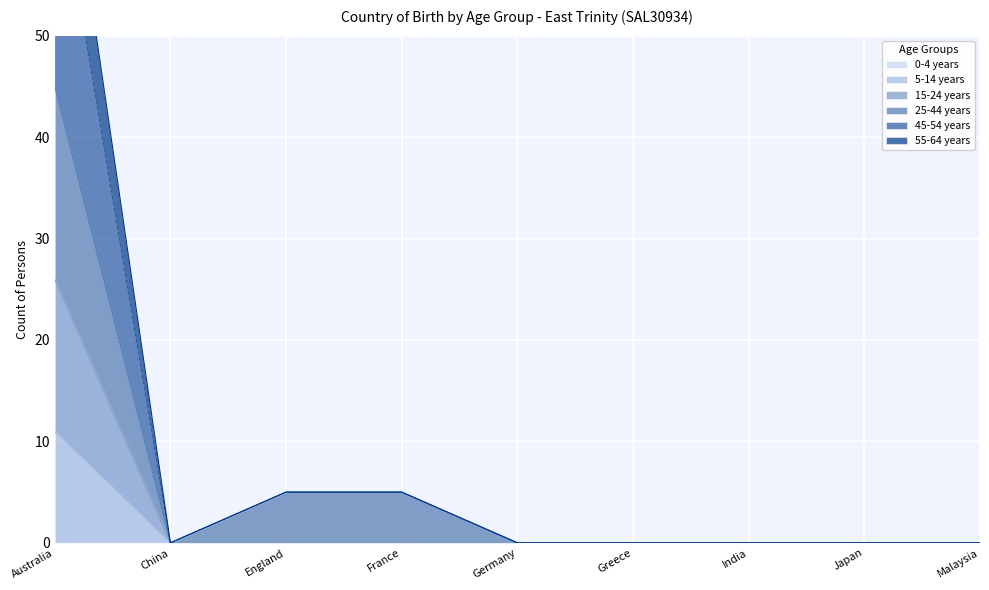

True or false: 45-54 years and 5-14 years cross at least once.

False